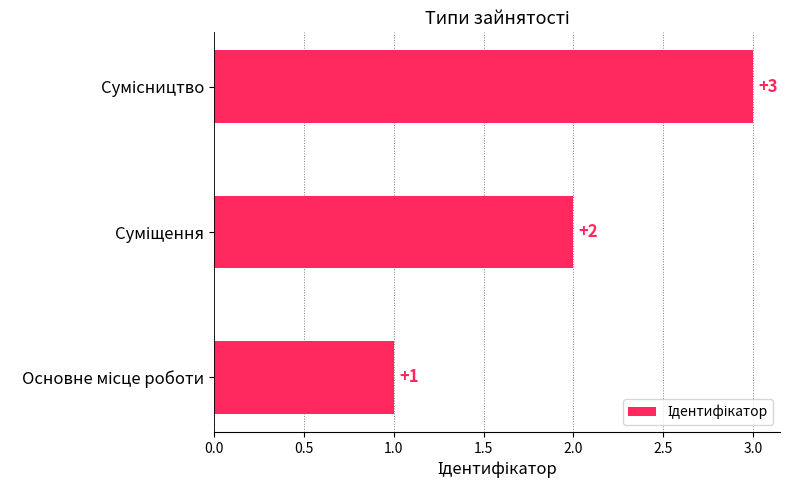

Count the values in the range 1 to 3.

3